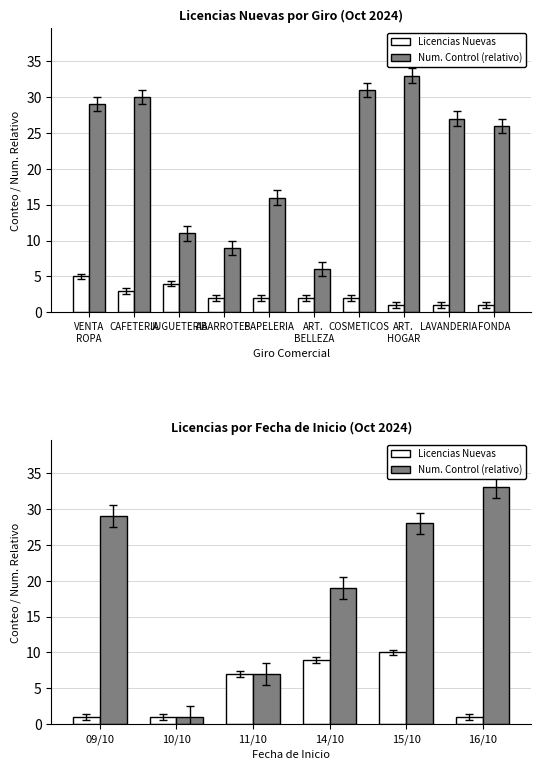

Reading left to right, extract all data points from this chart.

Licencias Nuevas: 1	1	7	9	10	1
Num. Control (relativo): 29	1	7	19	28	33